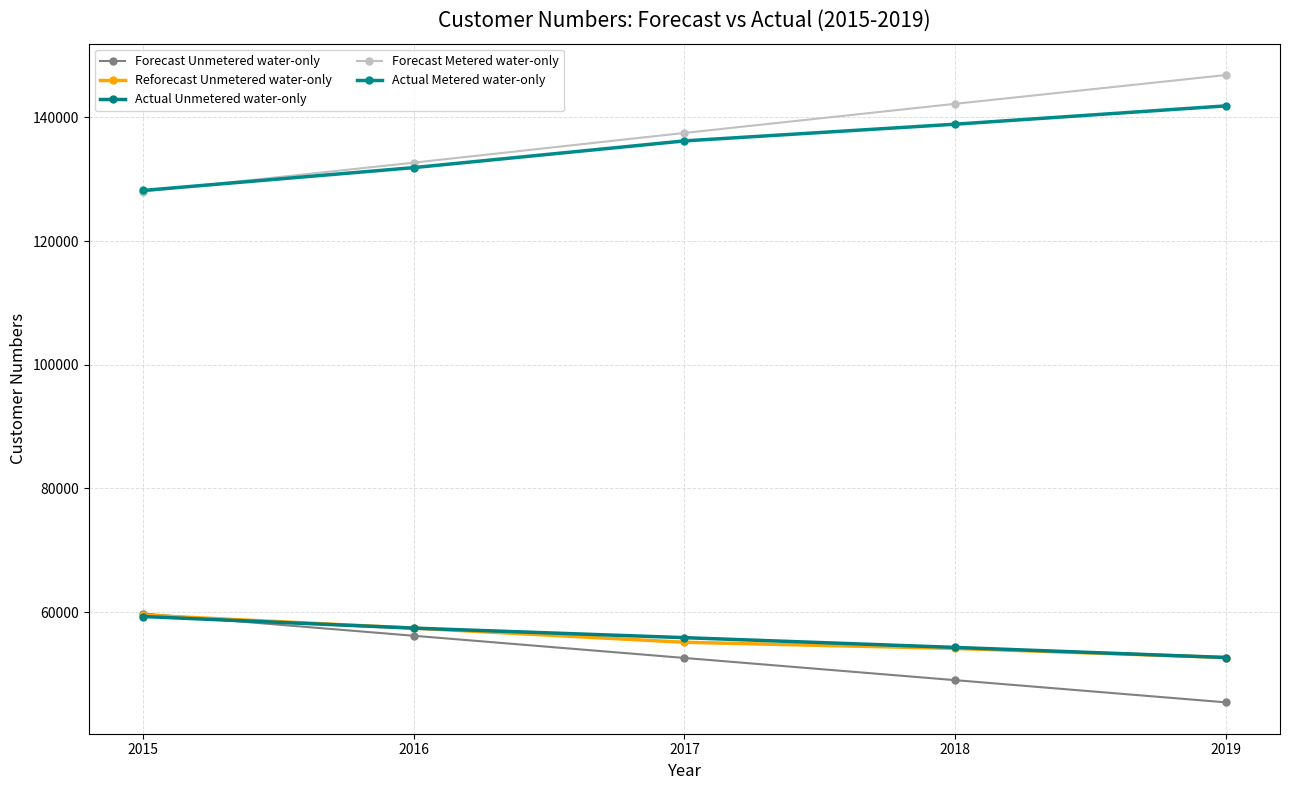

True or false: Actual Unmetered water-only has a value of 57409 at 2016.

True